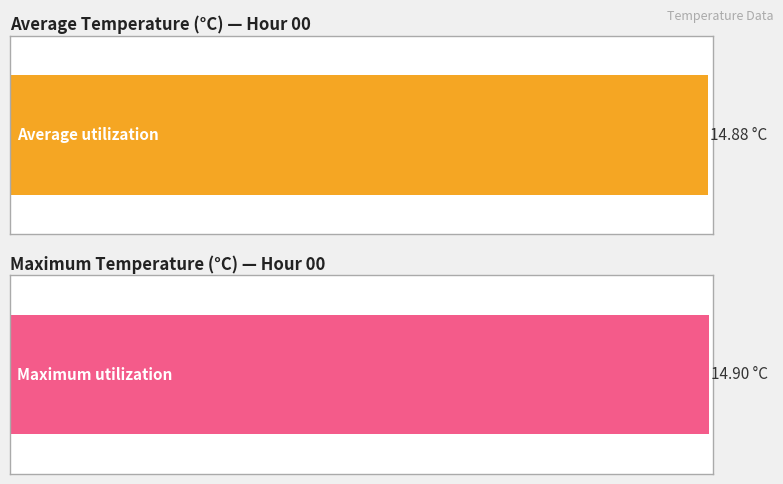

Rank the series at 42 from lowest to highest value.

Average utilization, Maximum utilization